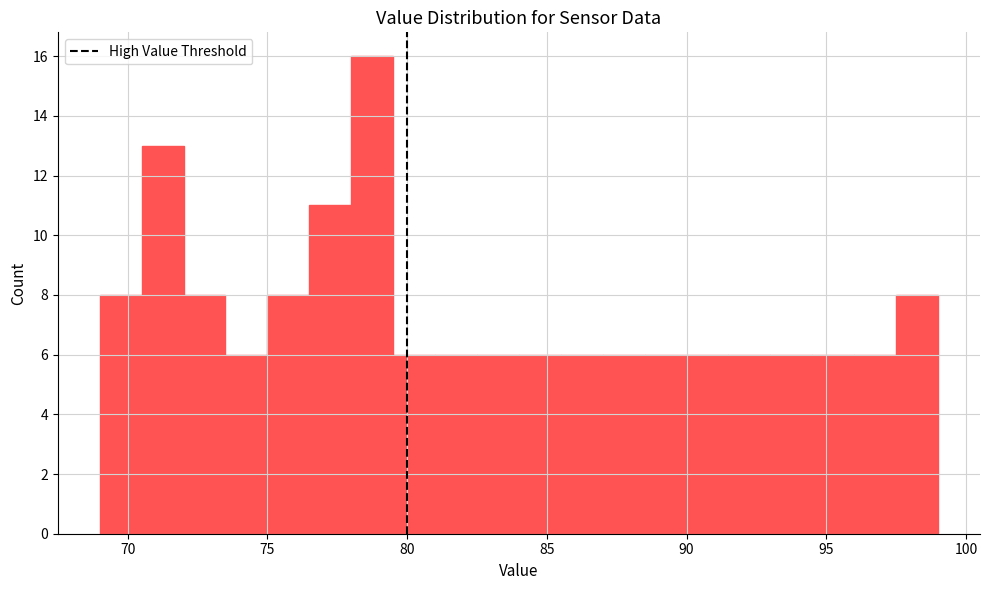

Around what value on the x-axis is the tallest bar? Give the approximate position of its centre, as read against the axis.

79.0